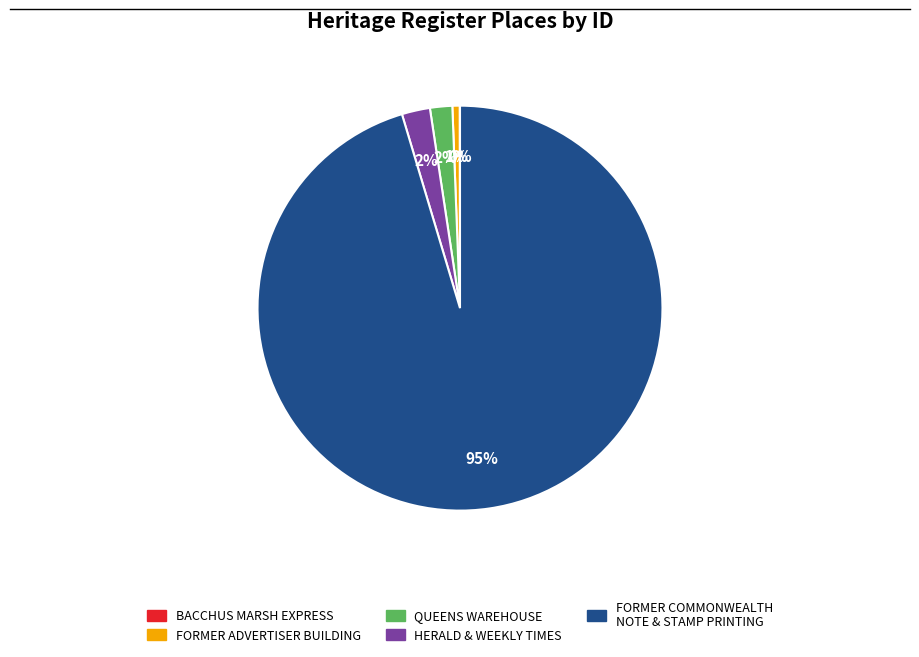

Do HERALD & WEEKLY TIMES and FORMER ADVERTISER BUILDING together represent more than half of the pie?

No